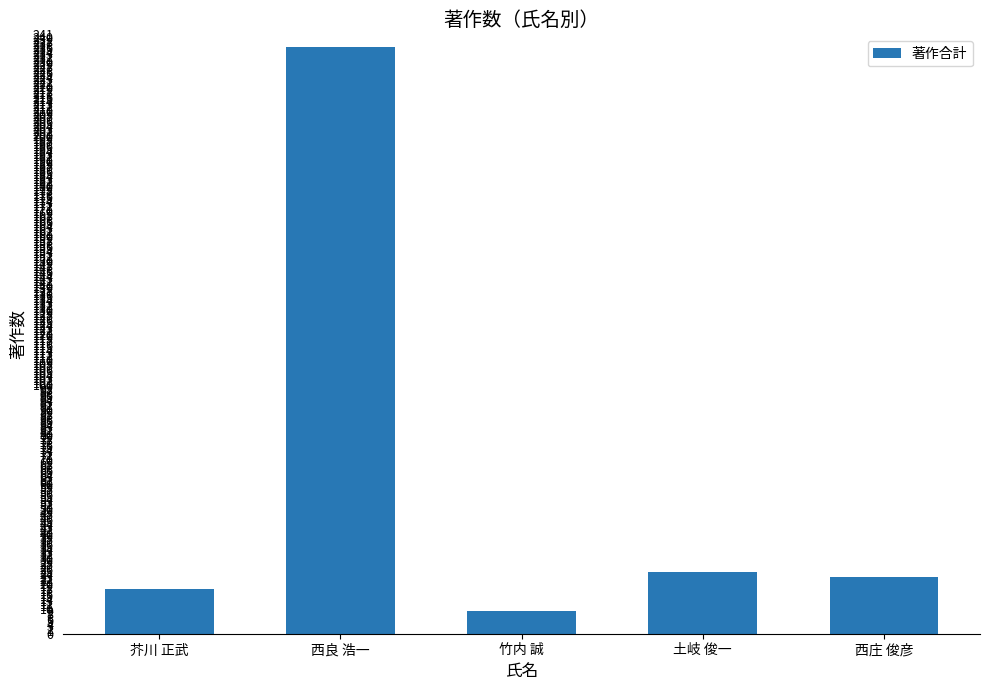

Rank the categories by value from lowest to highest.

竹内 誠, 芥川 正武, 西庄 俊彦, 土岐 俊一, 西良 浩一